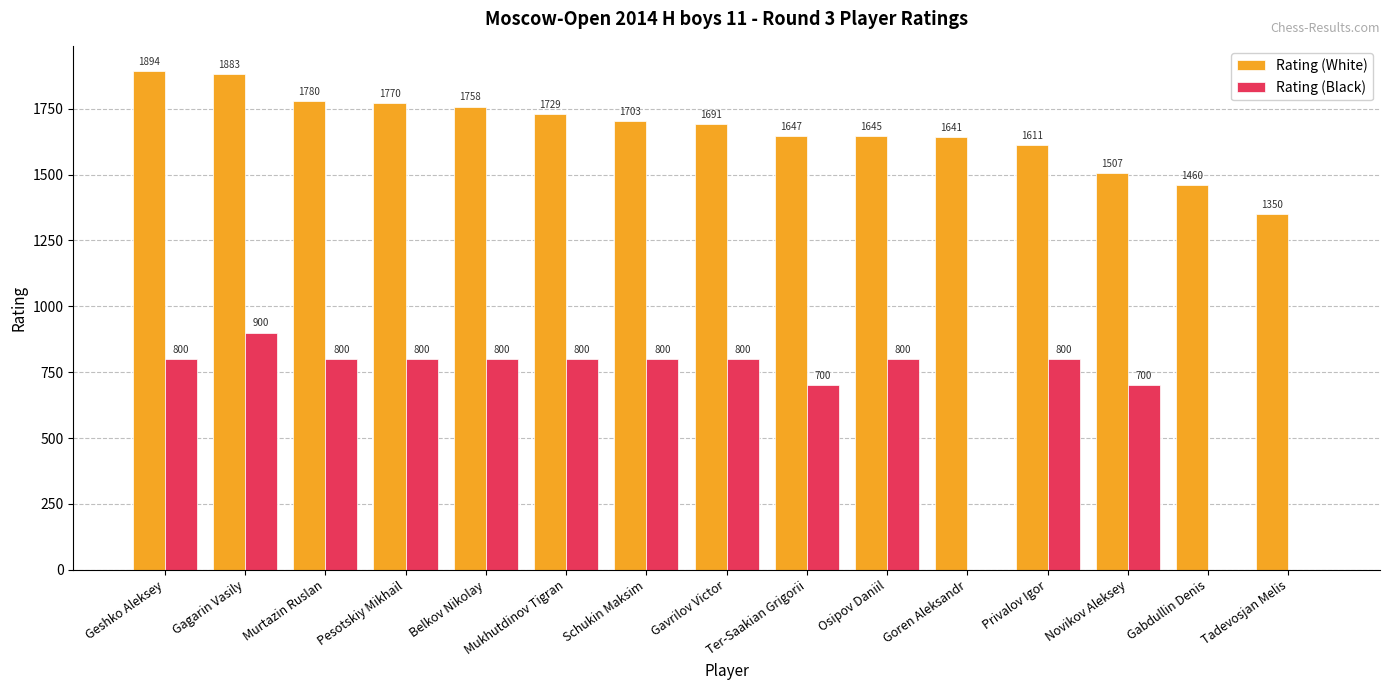

The Rating (White) series shows 729 at Murtazin Ruslan. True or false?

False